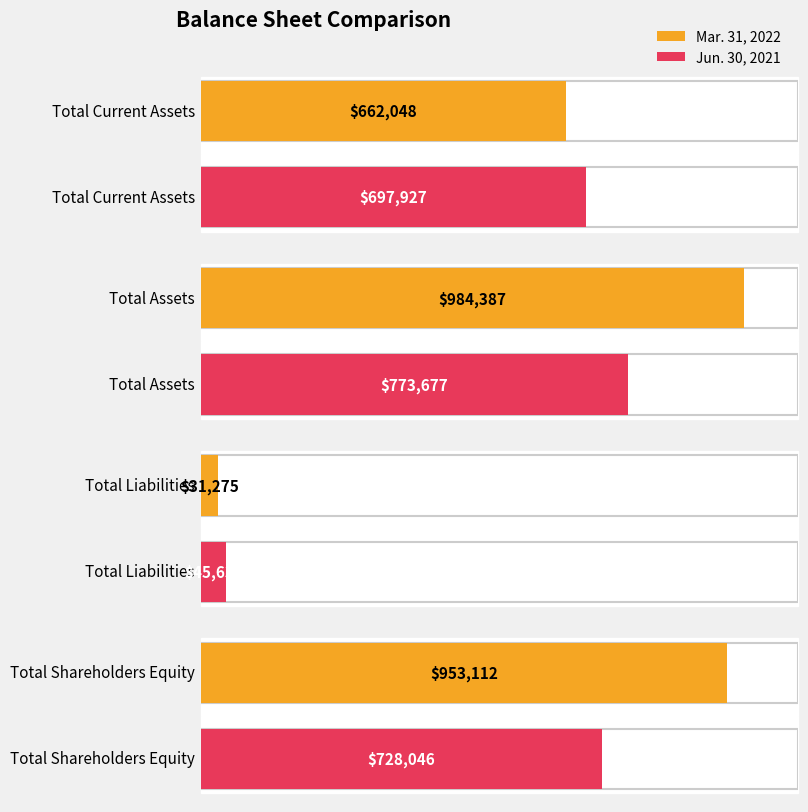

What is the sum of all Mar. 31, 2022 values?

2630822